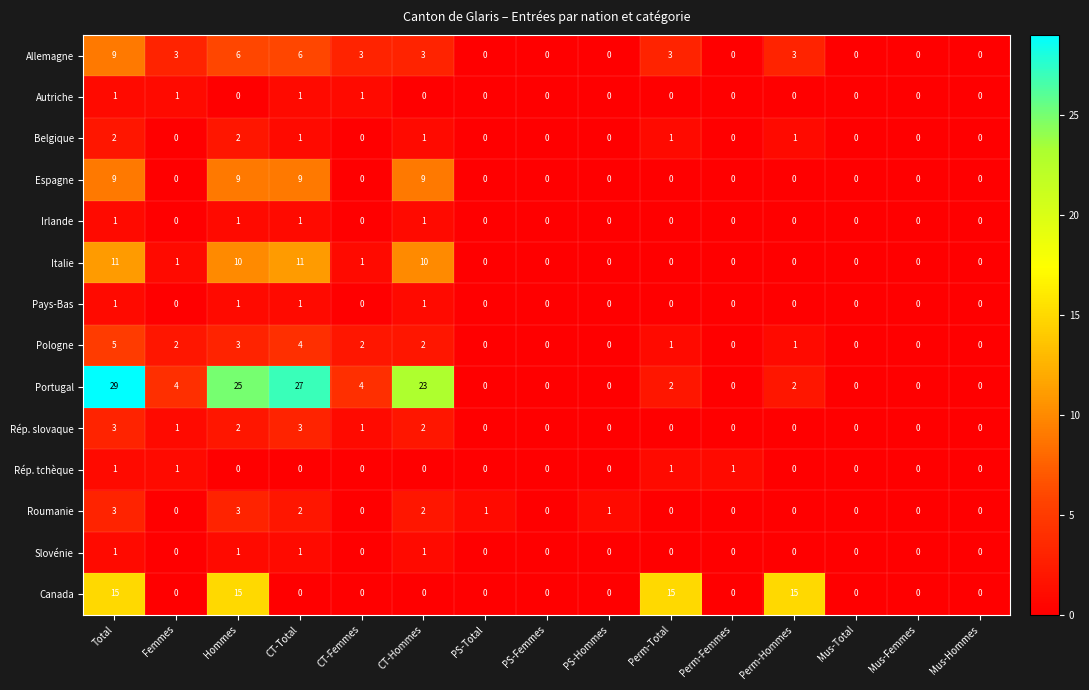

Which series has the largest total across all categories?

Portugal